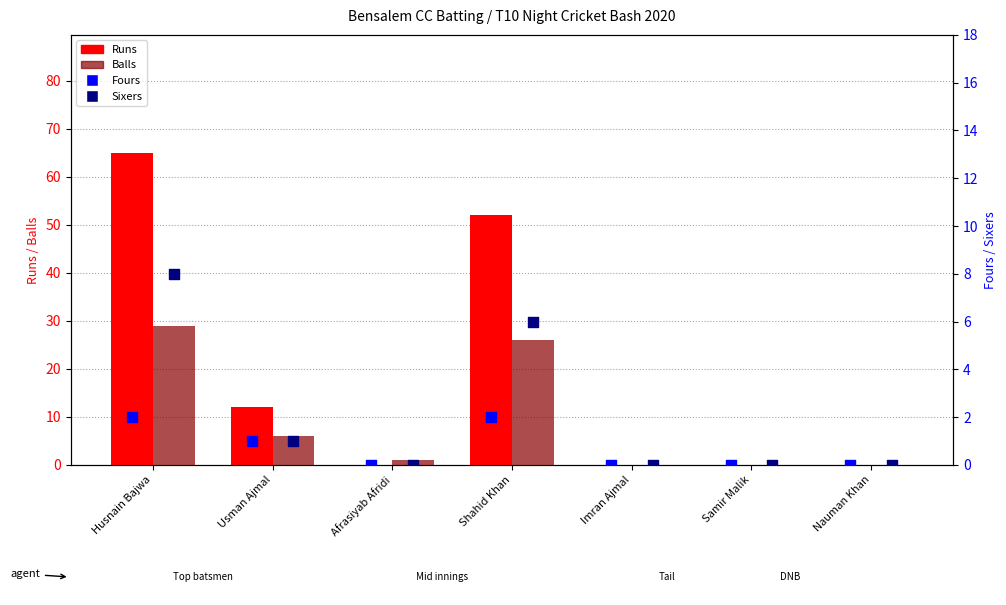

What are all the series names shown in the legend?

Runs, Balls, Fours, Sixers